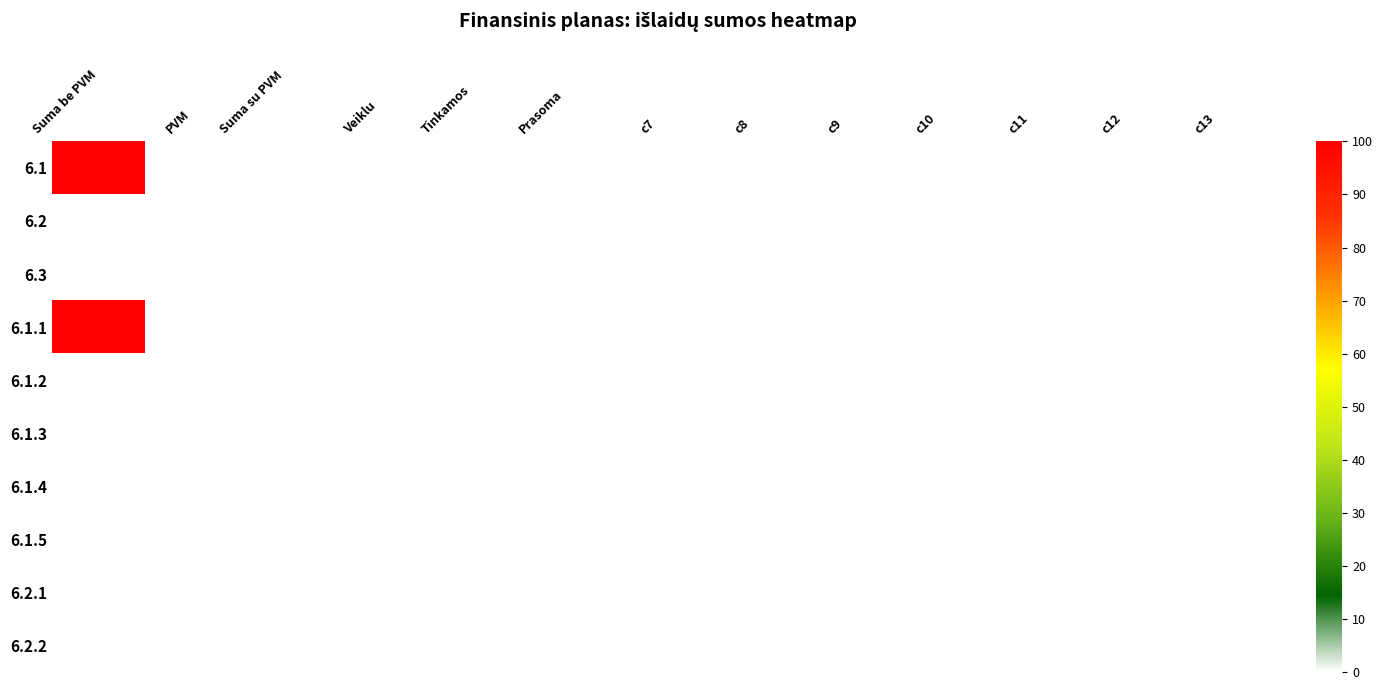

Reading right to left, what are all the values shown in this chart?

6.1: c13=0	c12=0	c11=0	c10=0	c9=0	c8=0	c7=0	Prasoma=0	Tinkamos=0	Veiklu=0	Suma su PVM=0	PVM=0	Suma be PVM=100
6.2: c13=0	c12=0	c11=0	c10=0	c9=0	c8=0	c7=0	Prasoma=0	Tinkamos=0	Veiklu=0	Suma su PVM=0	PVM=0	Suma be PVM=0
6.3: c13=0	c12=0	c11=0	c10=0	c9=0	c8=0	c7=0	Prasoma=0	Tinkamos=0	Veiklu=0	Suma su PVM=0	PVM=0	Suma be PVM=0
6.1.1: c13=0	c12=0	c11=0	c10=0	c9=0	c8=0	c7=0	Prasoma=0	Tinkamos=0	Veiklu=0	Suma su PVM=0	PVM=0	Suma be PVM=100
6.1.2: c13=0	c12=0	c11=0	c10=0	c9=0	c8=0	c7=0	Prasoma=0	Tinkamos=0	Veiklu=0	Suma su PVM=0	PVM=0	Suma be PVM=0
6.1.3: c13=0	c12=0	c11=0	c10=0	c9=0	c8=0	c7=0	Prasoma=0	Tinkamos=0	Veiklu=0	Suma su PVM=0	PVM=0	Suma be PVM=0
6.1.4: c13=0	c12=0	c11=0	c10=0	c9=0	c8=0	c7=0	Prasoma=0	Tinkamos=0	Veiklu=0	Suma su PVM=0	PVM=0	Suma be PVM=0
6.1.5: c13=0	c12=0	c11=0	c10=0	c9=0	c8=0	c7=0	Prasoma=0	Tinkamos=0	Veiklu=0	Suma su PVM=0	PVM=0	Suma be PVM=0
6.2.1: c13=0	c12=0	c11=0	c10=0	c9=0	c8=0	c7=0	Prasoma=0	Tinkamos=0	Veiklu=0	Suma su PVM=0	PVM=0	Suma be PVM=0
6.2.2: c13=0	c12=0	c11=0	c10=0	c9=0	c8=0	c7=0	Prasoma=0	Tinkamos=0	Veiklu=0	Suma su PVM=0	PVM=0	Suma be PVM=0